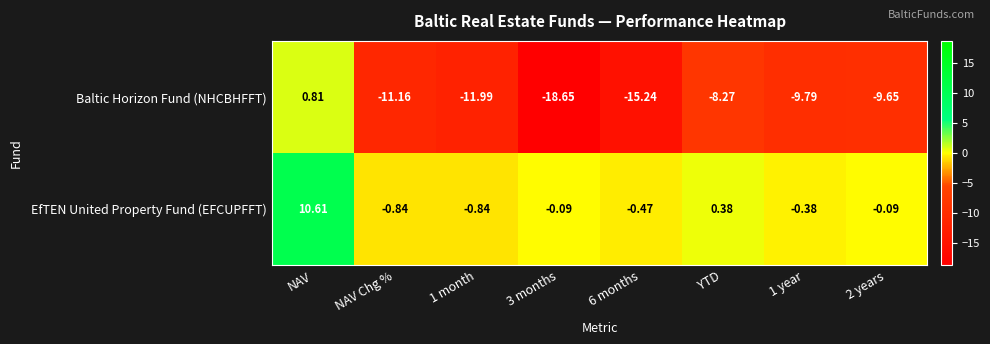

Is the value of EfTEN United Property Fund (EFCUPFFT) at 1 year greater than the value of Baltic Horizon Fund (NHCBHFFT) at 1 month?

Yes